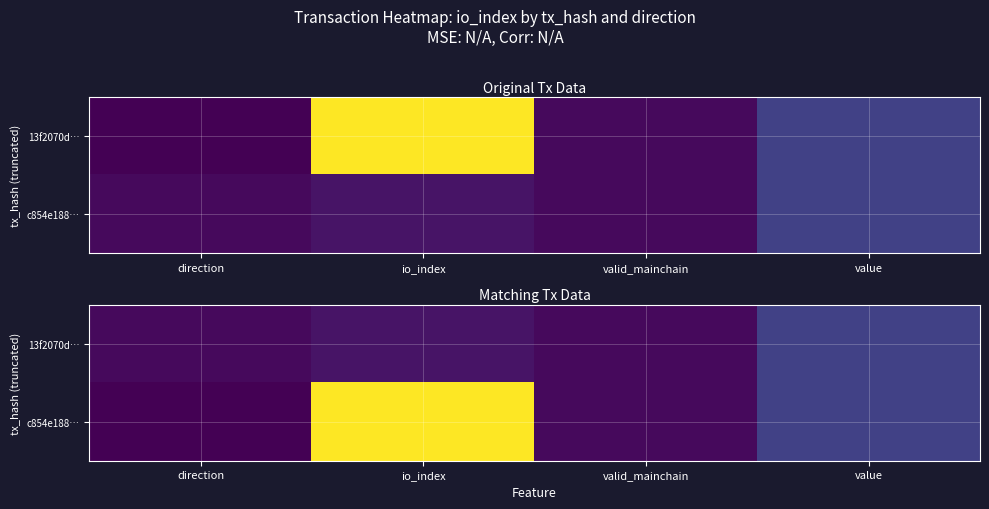

What is the total value across all series at io_index?

76.0